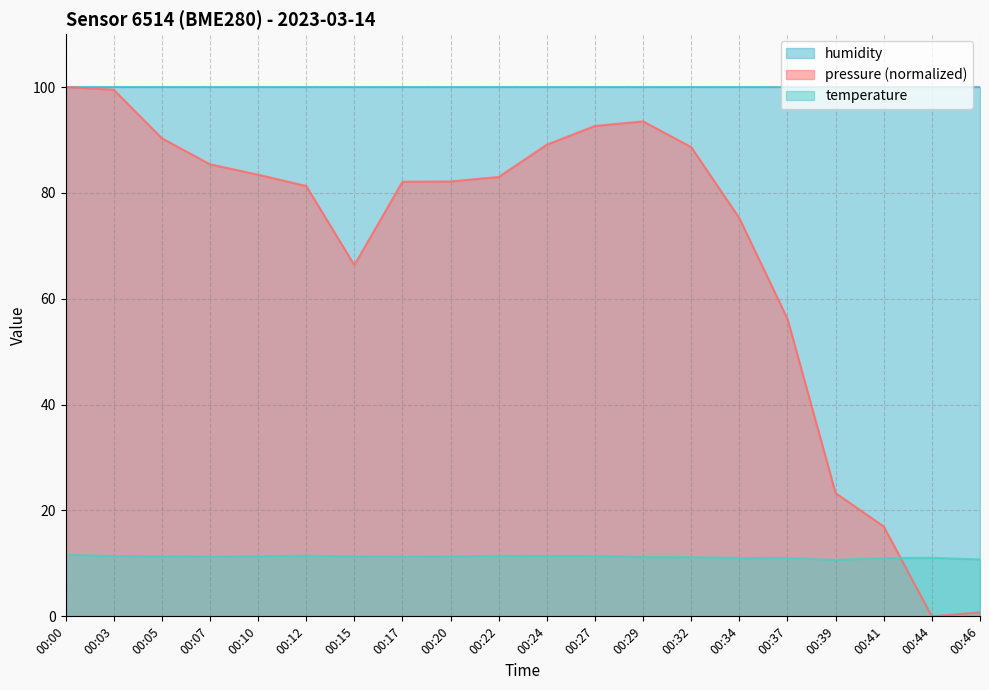

What is the difference between the temperature values at 00:24 and 00:10?

0.1